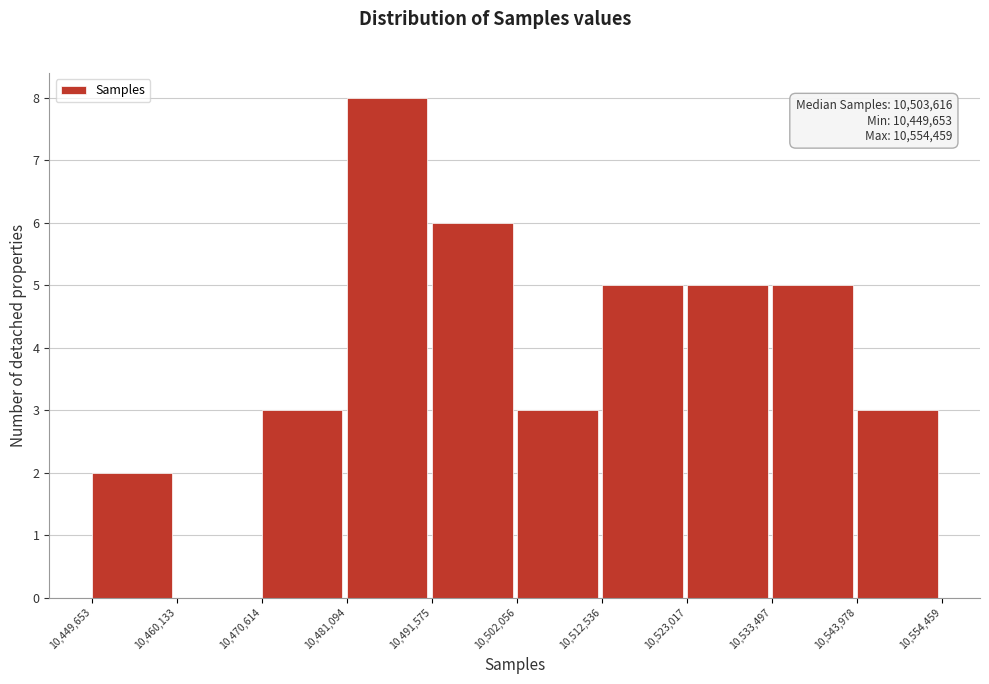

Over which range of the x-axis is the bar tallest?

10,481,094 to 10,491,575